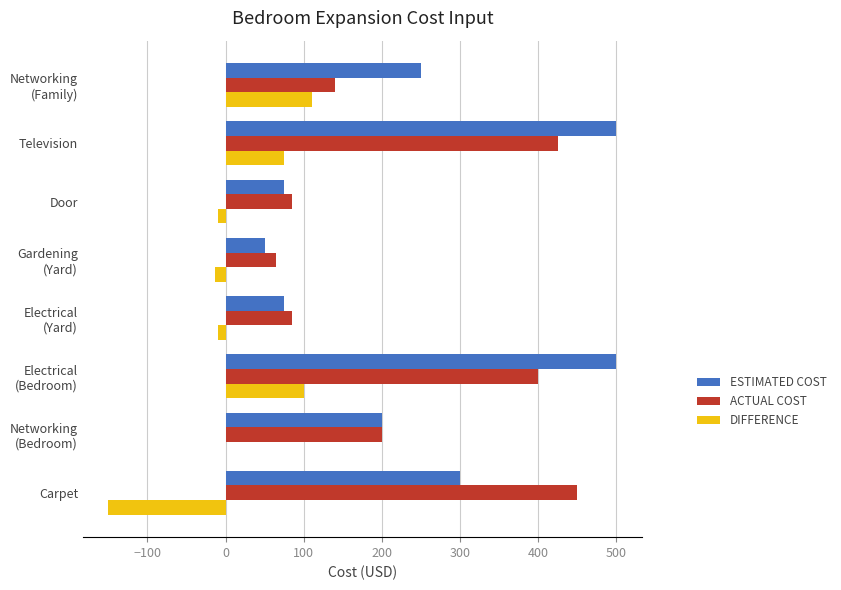

Which series changed the most between Carpet and Door?

ACTUAL COST